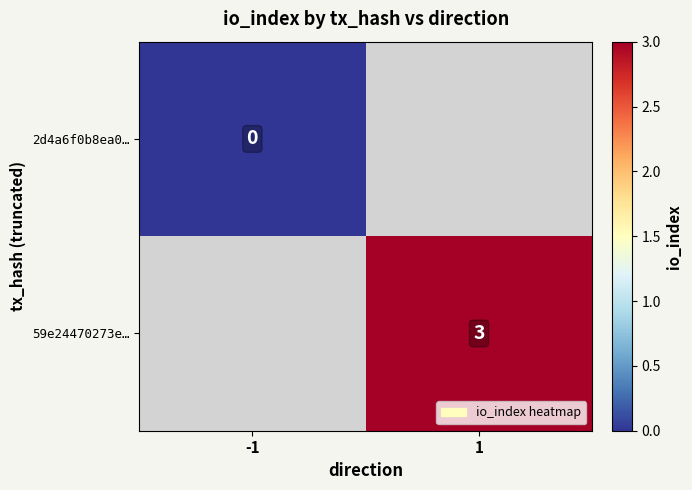

Is the value of 59e24470273e… at 1 greater than the value of 2d4a6f0b8ea0… at -1?

Yes